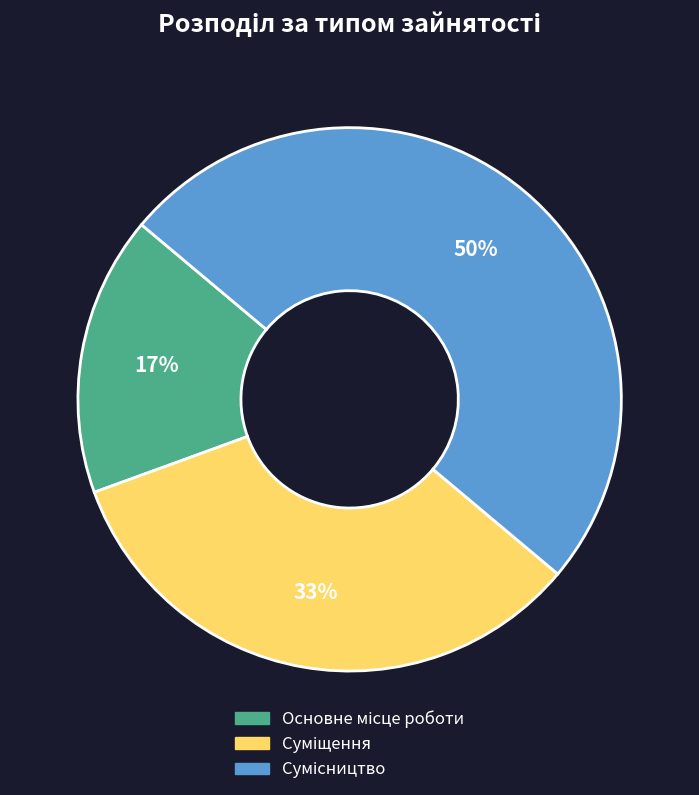

To the nearest percent, what is the difference between the largest and smallest slice percentages?

33%